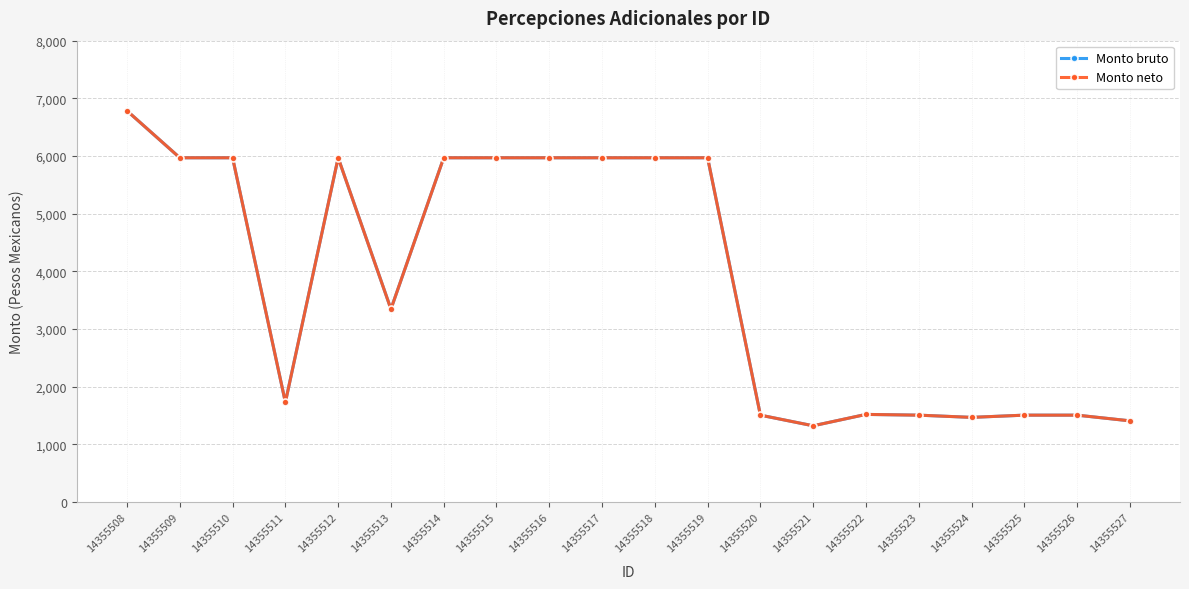

Does the chart have visible grid lines?

Yes